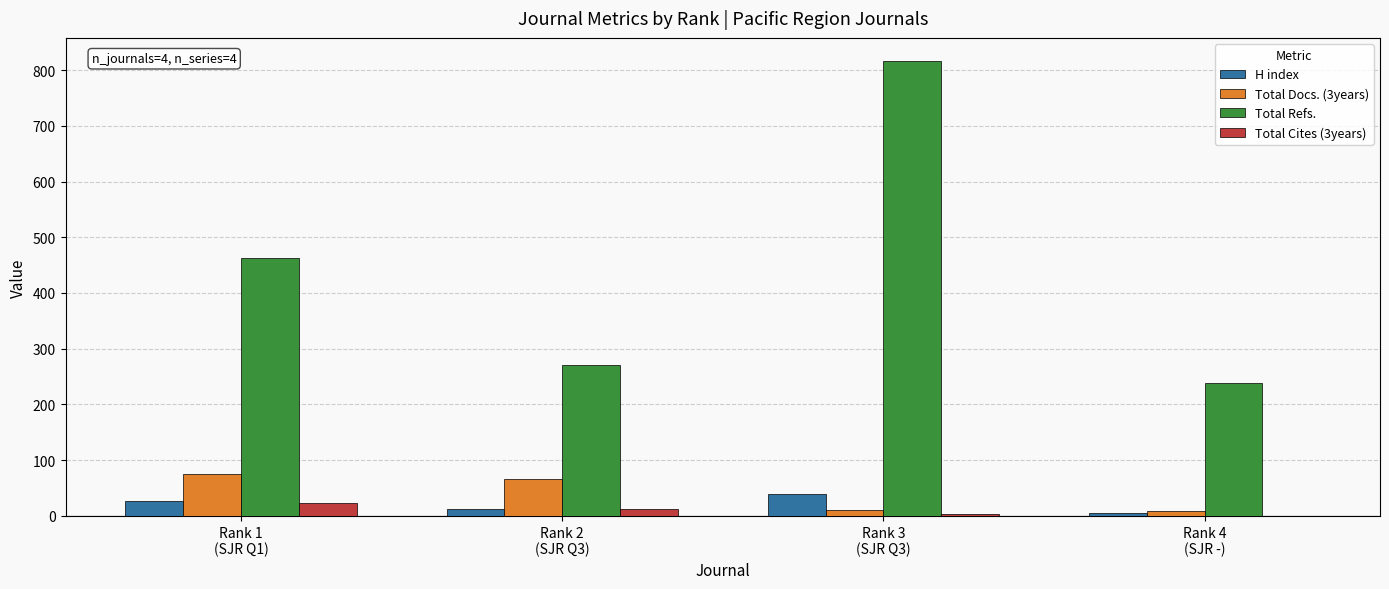

At which category is the sum across all series the highest?

Rank 3
(SJR Q3)